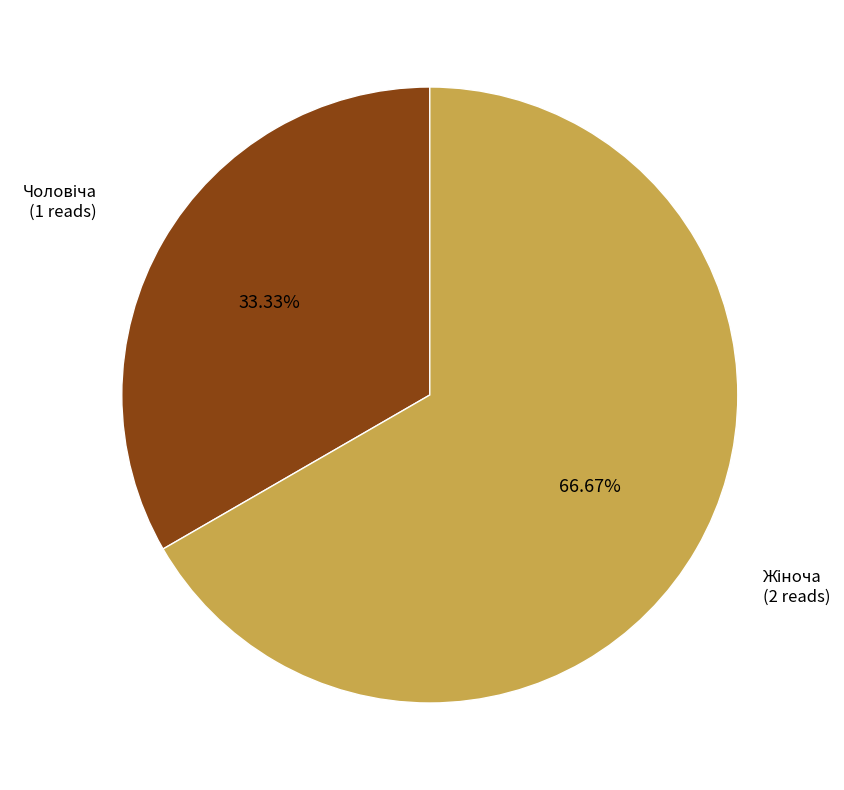

Is there any slice that represents more than half of the pie?

Yes